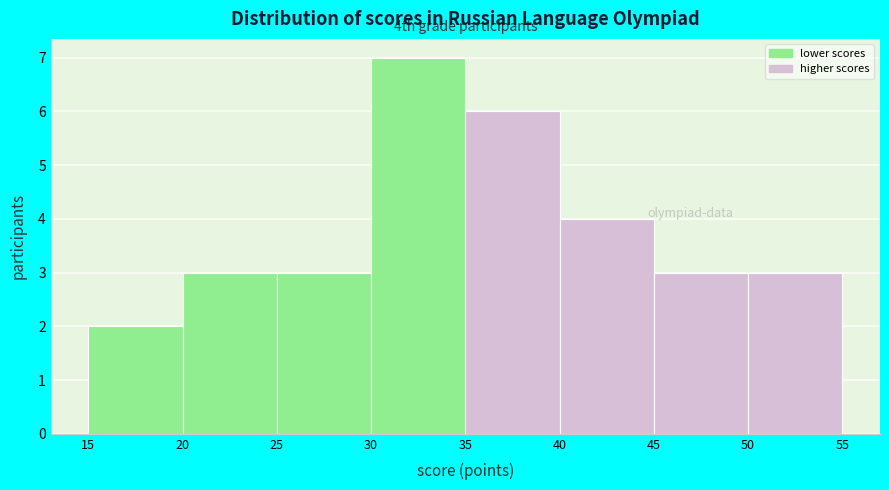

Which range on the x-axis has the tallest bar?

30 to 35